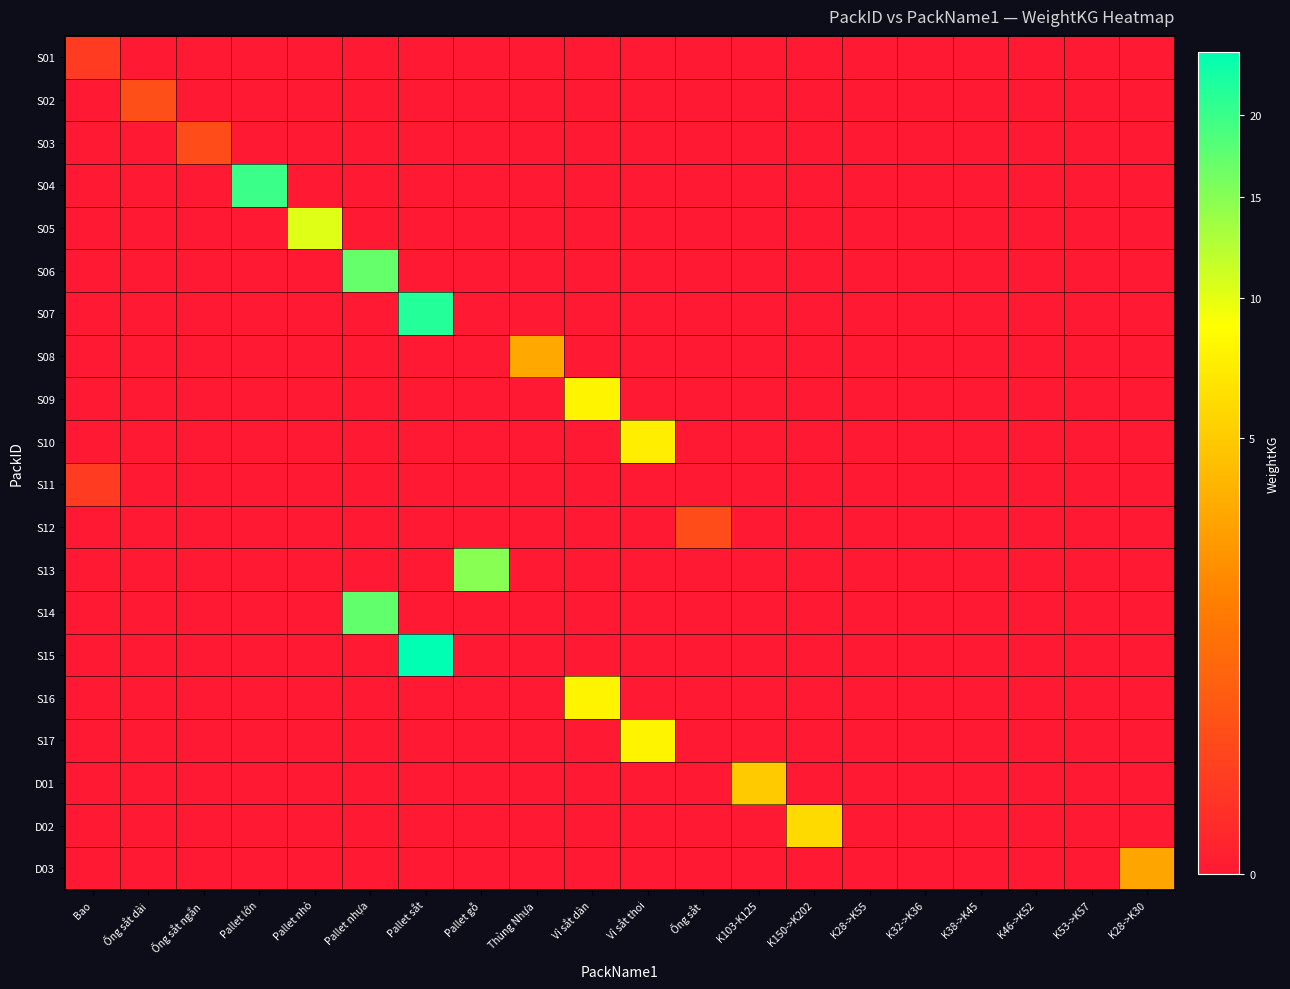

Which series changed the most between Pallet lớn and K32->K36?

S04